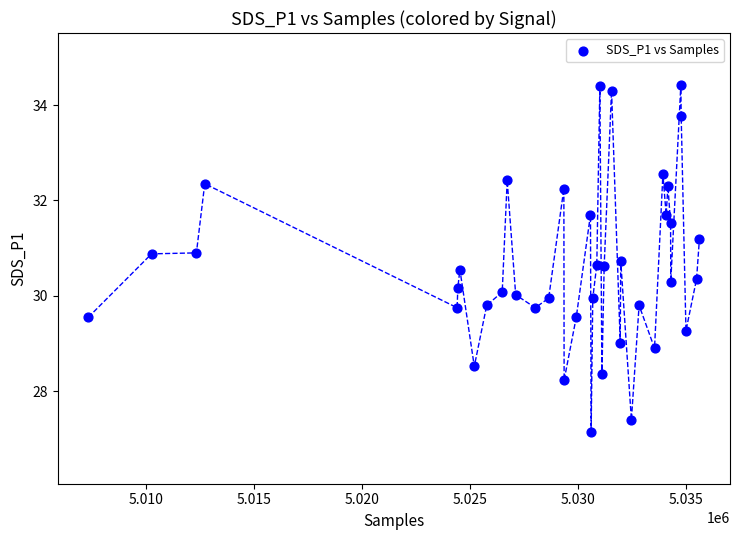

What is the range of X values (max minus min)?

28296.0